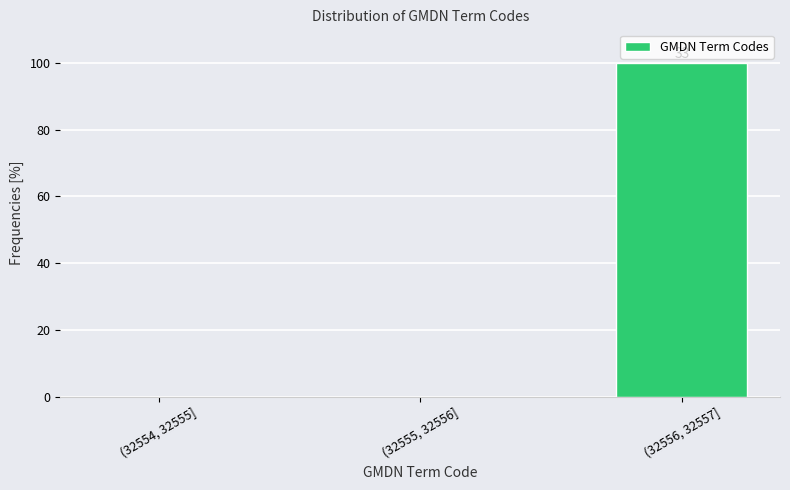

Reading right to left, what are all the values shown in this chart?

(32556, 32557]=100	(32555, 32556]=0	(32554, 32555]=0